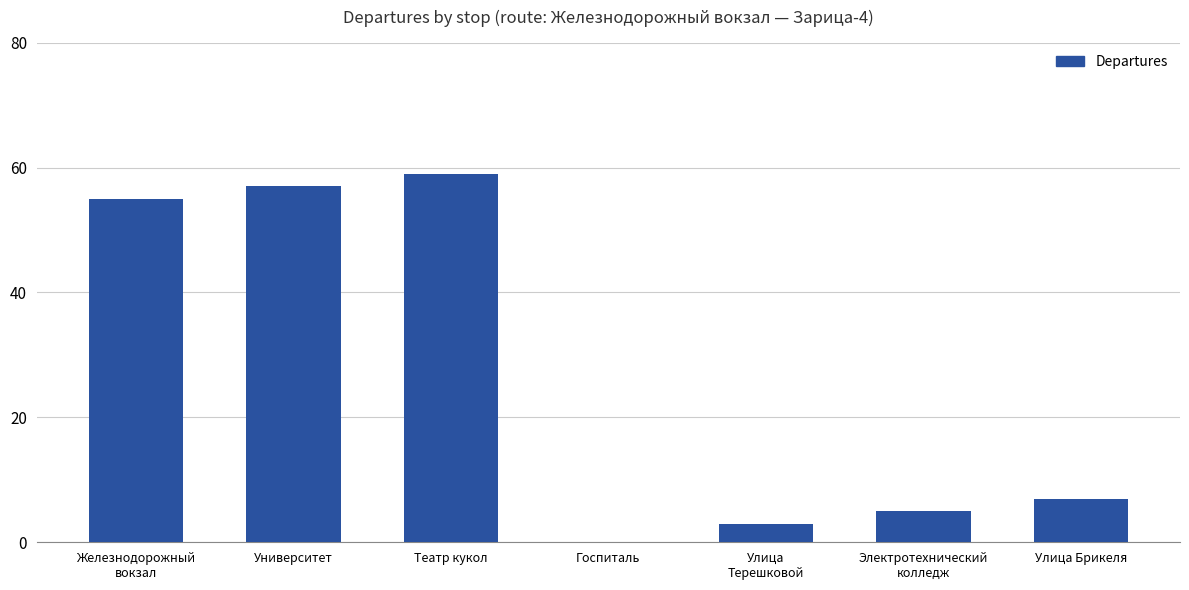

The chart shows a value of 32 at Железнодорожный
вокзал. True or false?

False